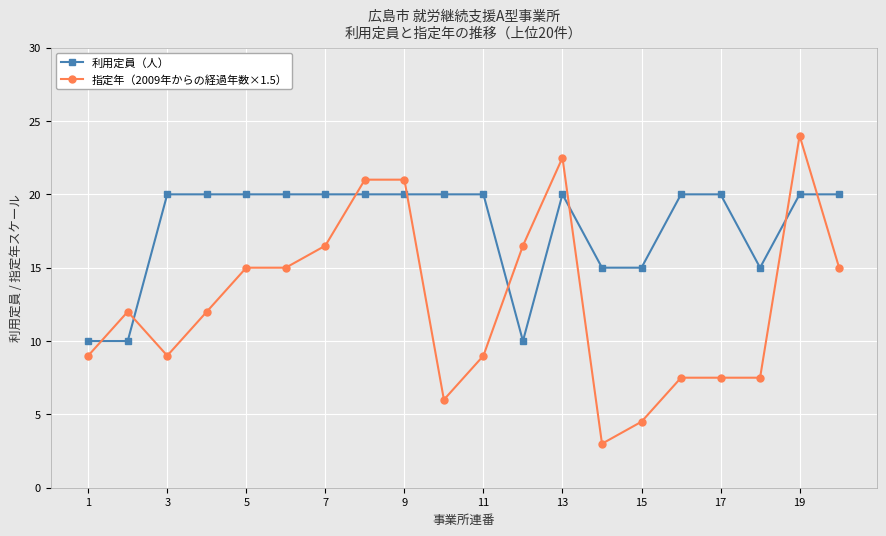

How many series are shown in this chart?

2